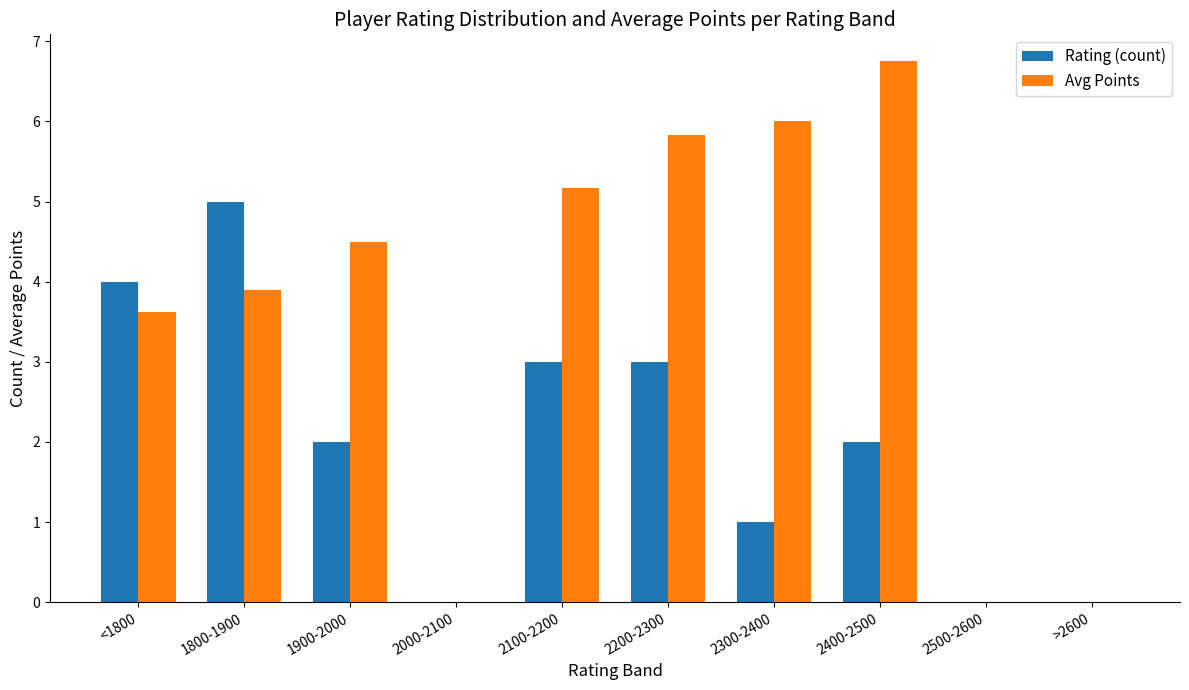

At which category does the chart reach its peak across all series?

2400-2500